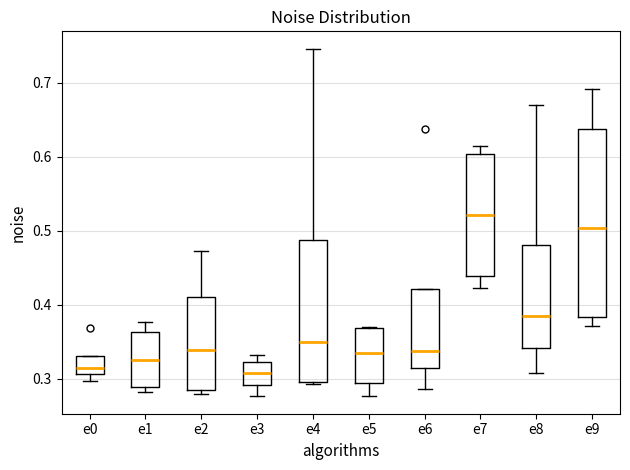

Which box has the highest median line?

e7